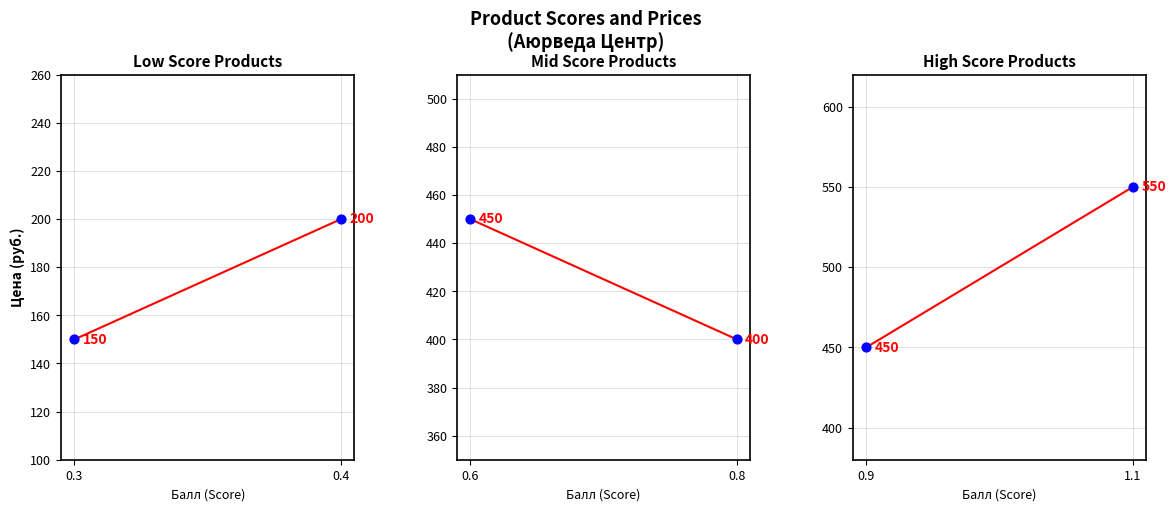

Which series has the largest total across all categories?

High Score Products